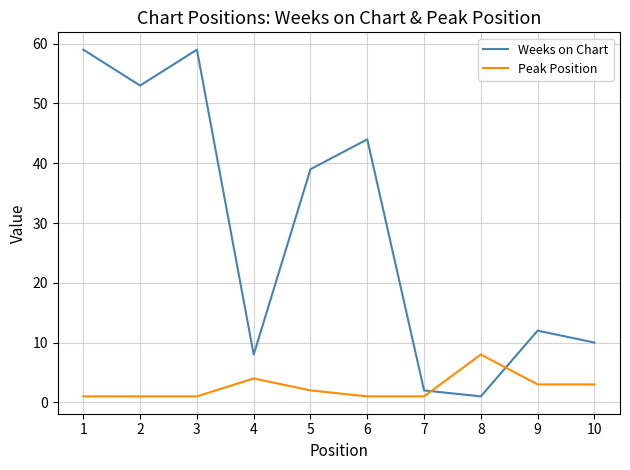

At which label is Peak Position closest to 4?

4